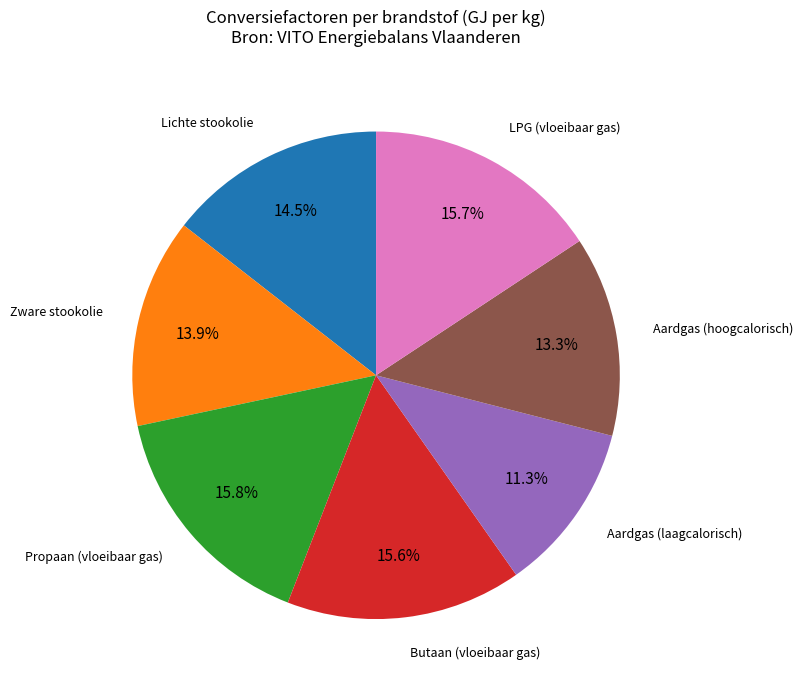

How many slices are in this pie chart?

7